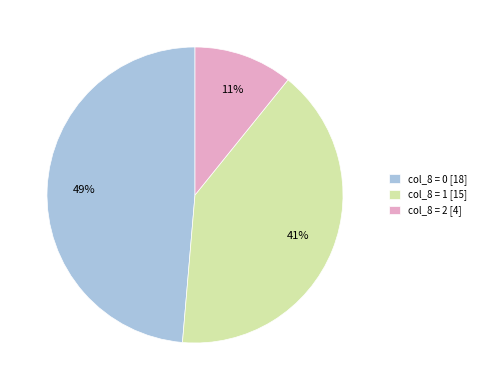

Which has a higher value, col_8 = 1 [15] or col_8 = 0 [18]?

col_8 = 0 [18]